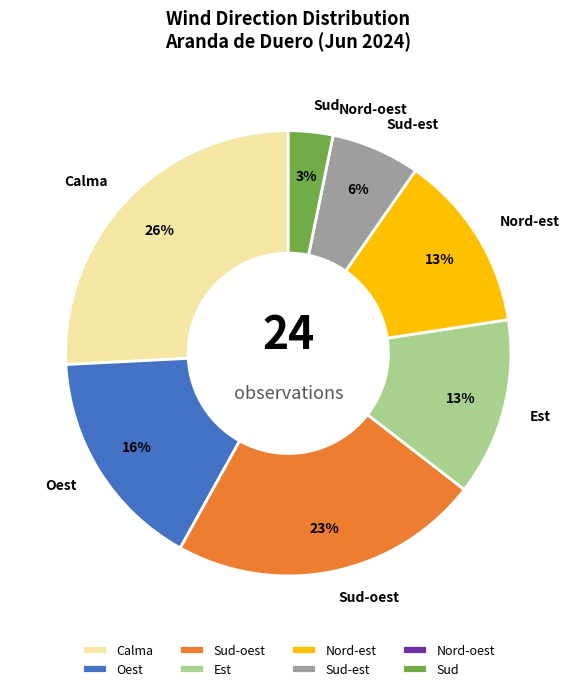

Between Est and Sud-oest, which is larger?

Sud-oest